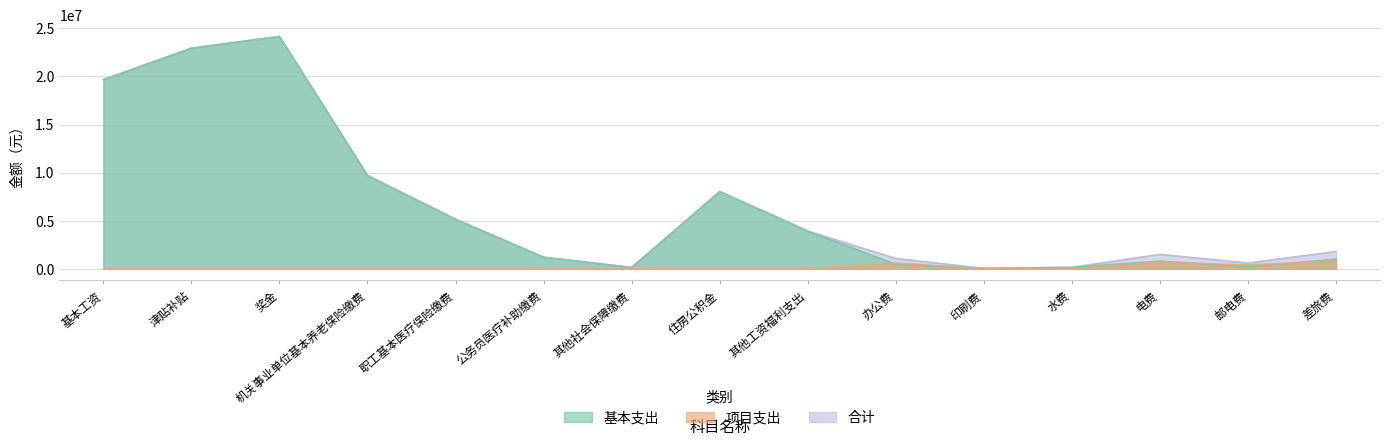

At which label does 合计 reach its minimum?

印刷费